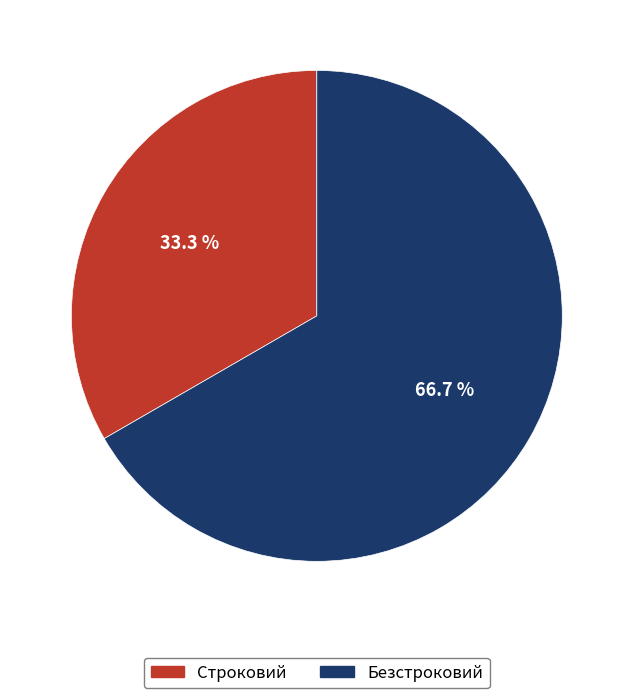

What portion of the pie excludes Безстроковий?

33.3%